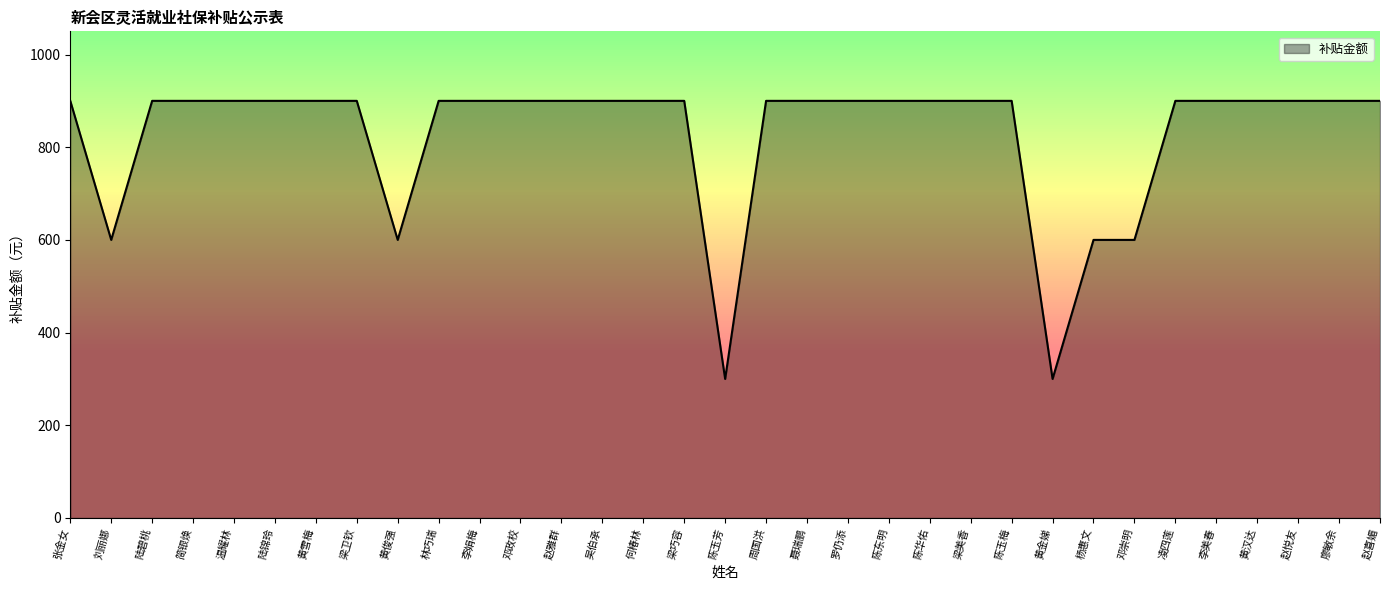

What is the difference between the values at 黄俊强 and 黄雪梅?

300